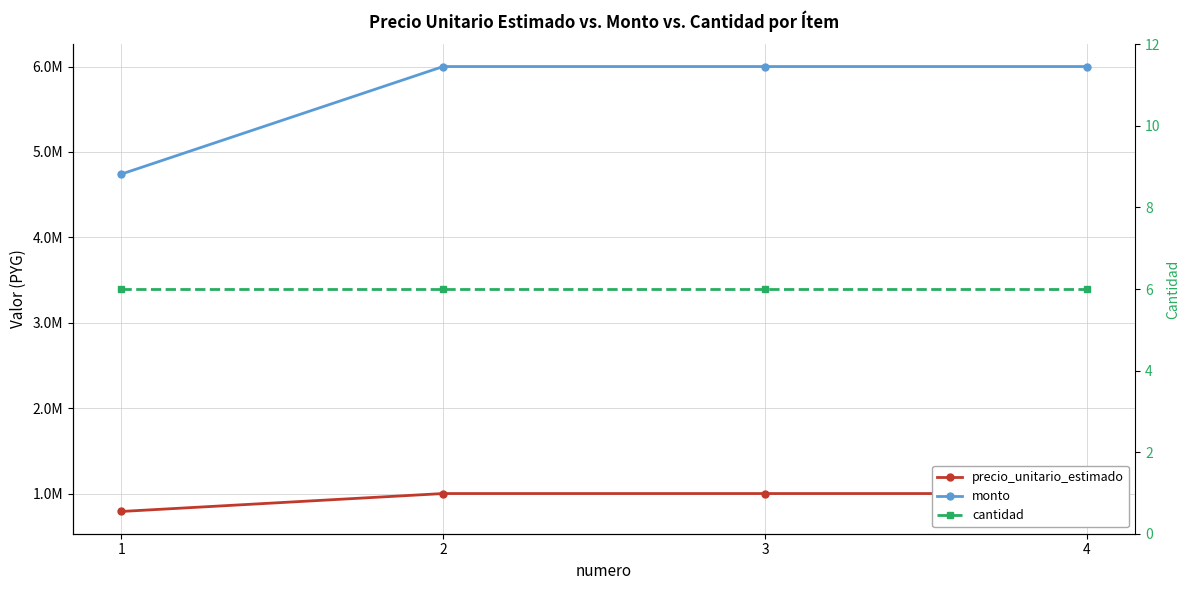

Does the chart display data point markers on the line(s)?

Yes